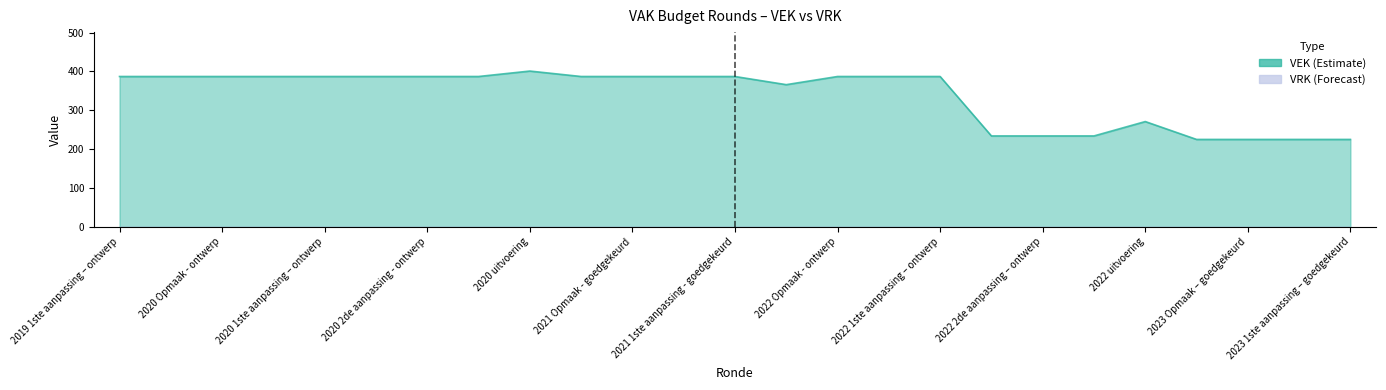

How many interior local valleys (lower than both neighbors) does the data have?

1